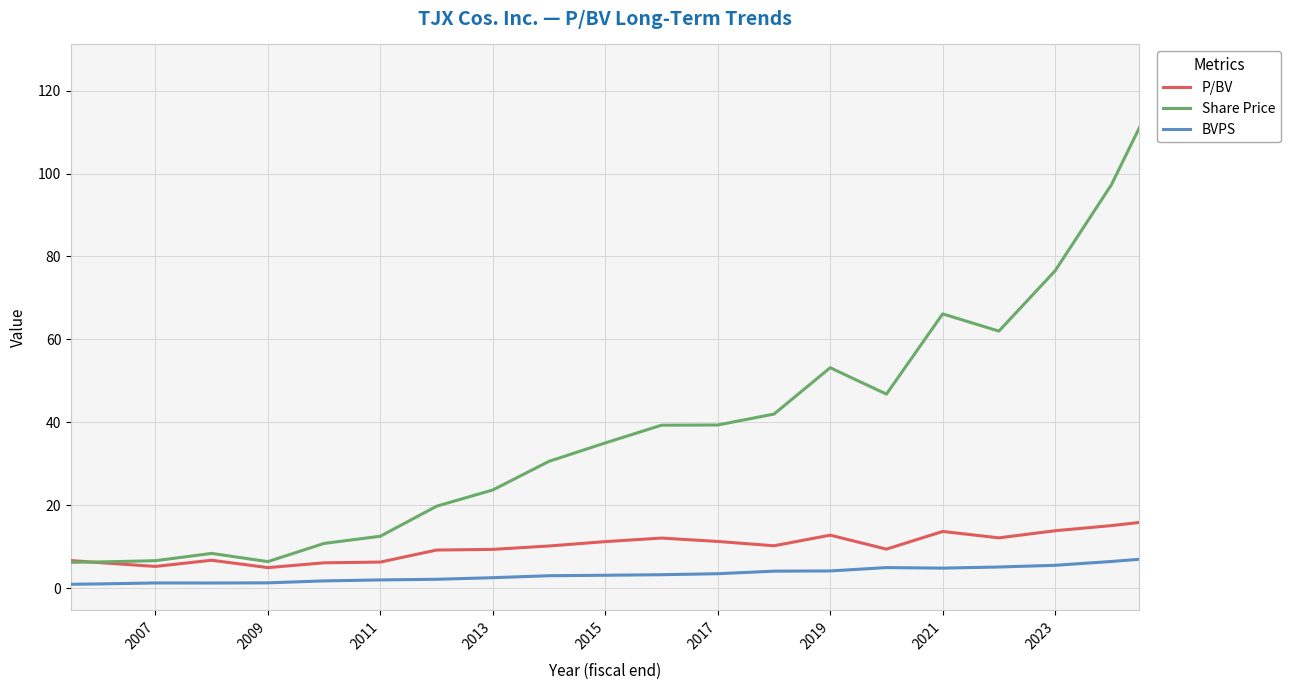

How many values in the Share Price series are below 35?

10